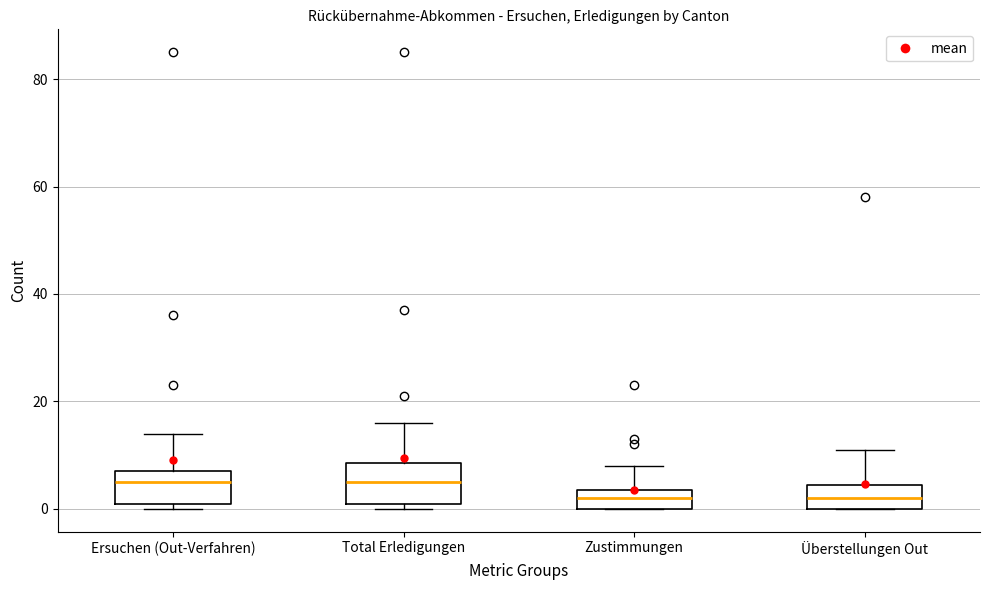

Reading left to right, transcribe this box plot: for each box, give where its median line is, the range the box spans, and where its two whiskers end, as read against the y-axis. The values are not printed on the chart, so give them approximately, as read against the axis.

Ersuchen (Out-Verfahren): median 6, box 2 to 8, whiskers 0 to 14
Total Erledigungen: median 6, box 2 to 8, whiskers 0 to 16
Zustimmungen: median 2, box 0 to 4, whiskers 0 to 8
Überstellungen Out: median 2, box 0 to 4, whiskers 0 to 12